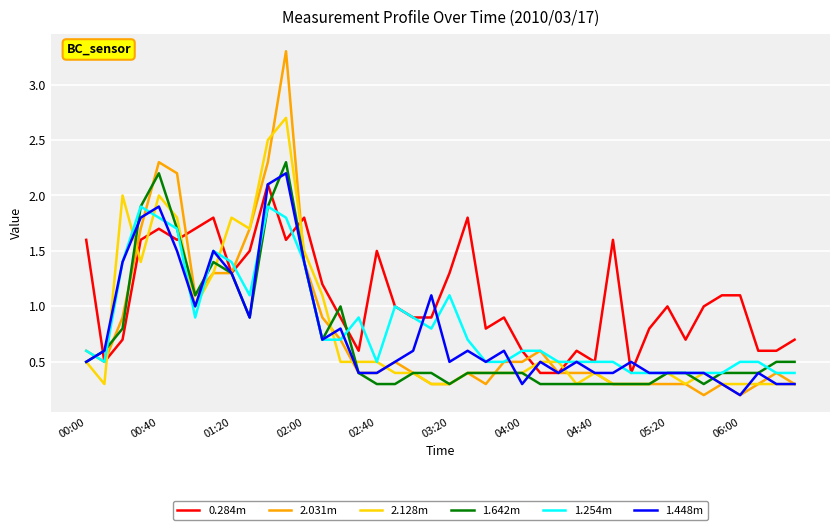

Reading left to right, transcribe all the data shown in this chart.

0.284m: 1.6	0.5	0.7	1.6	1.7	1.6	1.7	1.8	1.3	1.5	2.1	1.6	1.8	1.2	0.9	0.6	1.5	1.0	0.9	0.9	1.3	1.8	0.8	0.9	0.6	0.4	0.4	0.6	0.5	1.6	0.4	0.8	1.0	0.7	1.0	1.1	1.1	0.6	0.6	0.7
2.031m: 0.6	0.5	0.9	1.7	2.3	2.2	1.1	1.3	1.3	1.7	2.3	3.3	1.4	0.9	0.7	0.4	0.4	0.5	0.4	0.3	0.3	0.4	0.3	0.5	0.5	0.6	0.4	0.4	0.4	0.3	0.3	0.3	0.3	0.3	0.2	0.3	0.2	0.3	0.4	0.3
2.128m: 0.5	0.3	2.0	1.4	2.0	1.8	1.0	1.3	1.8	1.7	2.5	2.7	1.5	1.1	0.5	0.5	0.5	0.4	0.4	0.3	0.3	0.4	0.4	0.4	0.4	0.5	0.5	0.3	0.4	0.3	0.3	0.3	0.4	0.3	0.4	0.3	0.3	0.3	0.3	0.3
1.642m: 0.5	0.6	0.8	1.9	2.2	1.7	1.1	1.4	1.3	0.9	1.9	2.3	1.4	0.7	1.0	0.4	0.3	0.3	0.4	0.4	0.3	0.4	0.4	0.4	0.4	0.3	0.3	0.3	0.3	0.3	0.3	0.3	0.4	0.4	0.3	0.4	0.4	0.4	0.5	0.5
1.254m: 0.6	0.5	1.4	1.9	1.8	1.7	0.9	1.5	1.4	1.1	1.9	1.8	1.4	0.7	0.7	0.9	0.5	1.0	0.9	0.8	1.1	0.7	0.5	0.5	0.6	0.6	0.5	0.5	0.5	0.5	0.4	0.4	0.4	0.4	0.4	0.4	0.5	0.5	0.4	0.4
1.448m: 0.5	0.6	1.4	1.8	1.9	1.5	1.0	1.5	1.3	0.9	2.1	2.2	1.4	0.7	0.8	0.4	0.4	0.5	0.6	1.1	0.5	0.6	0.5	0.6	0.3	0.5	0.4	0.5	0.4	0.4	0.5	0.4	0.4	0.4	0.4	0.3	0.2	0.4	0.3	0.3